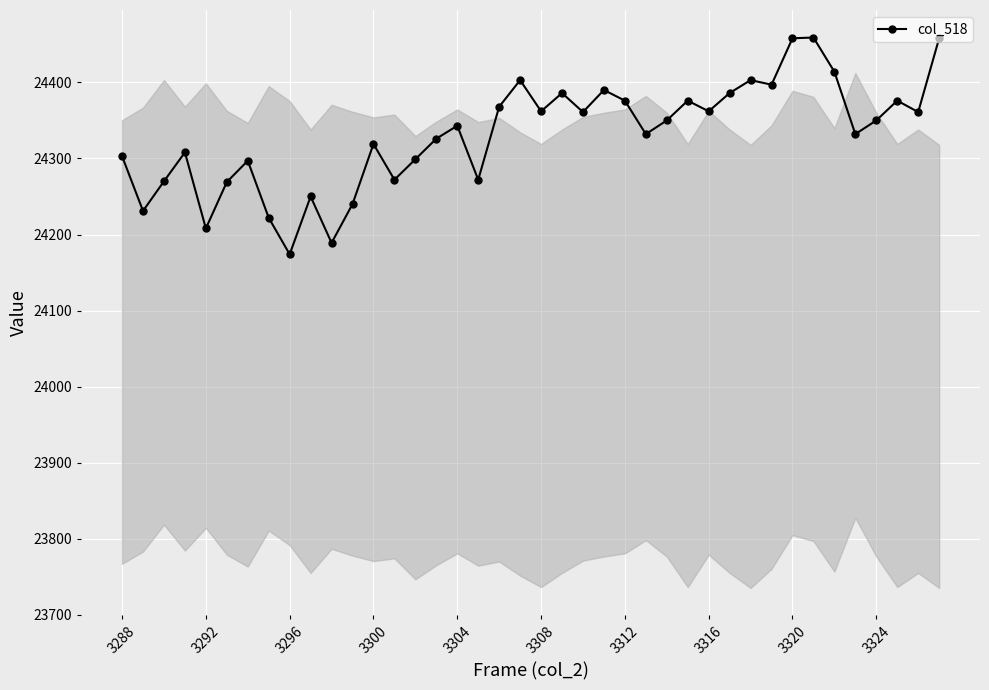

What is the difference between the maximum and minimum values?

285